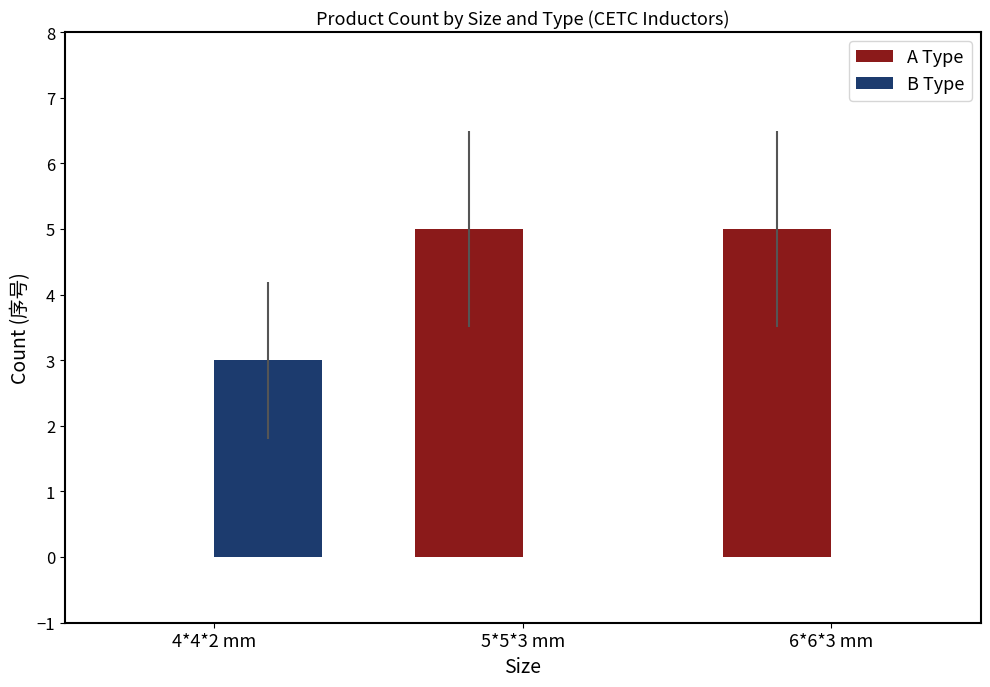

What are all the series names shown in the legend?

A Type, B Type